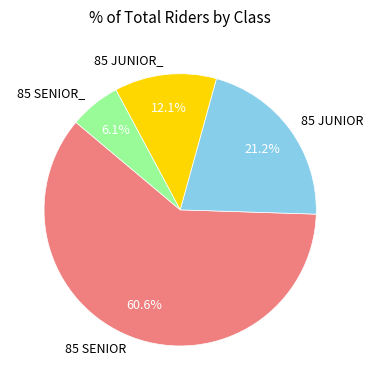

Which category has the smallest portion of the pie?

85 SENIOR_